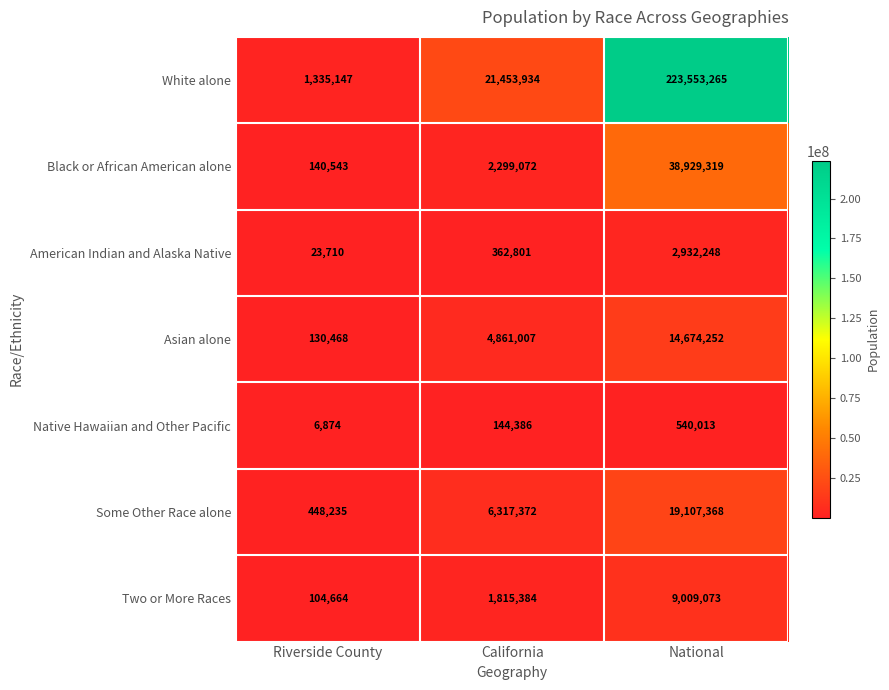

Which series has the largest range (max minus min)?

White alone